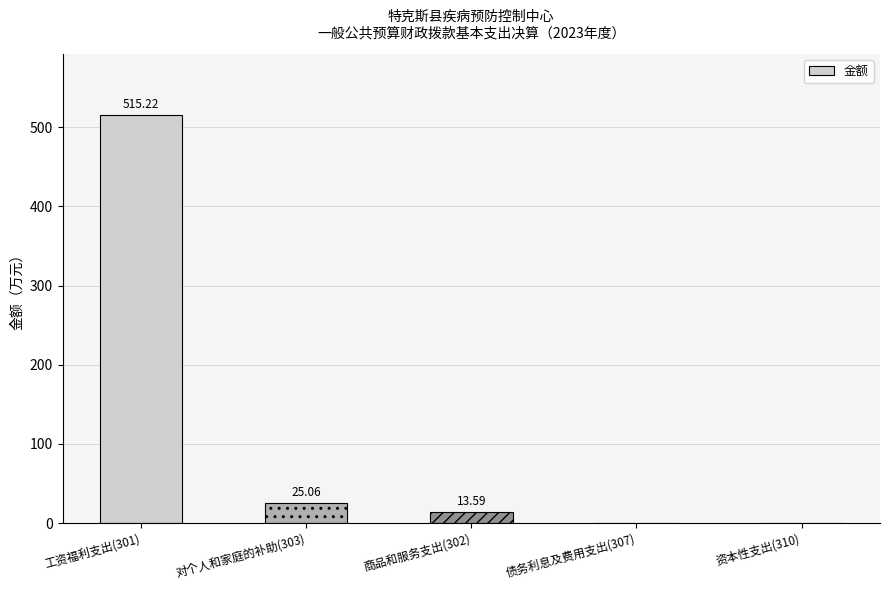

The value at 工资福利支出(301) is 760.1. True or false?

False